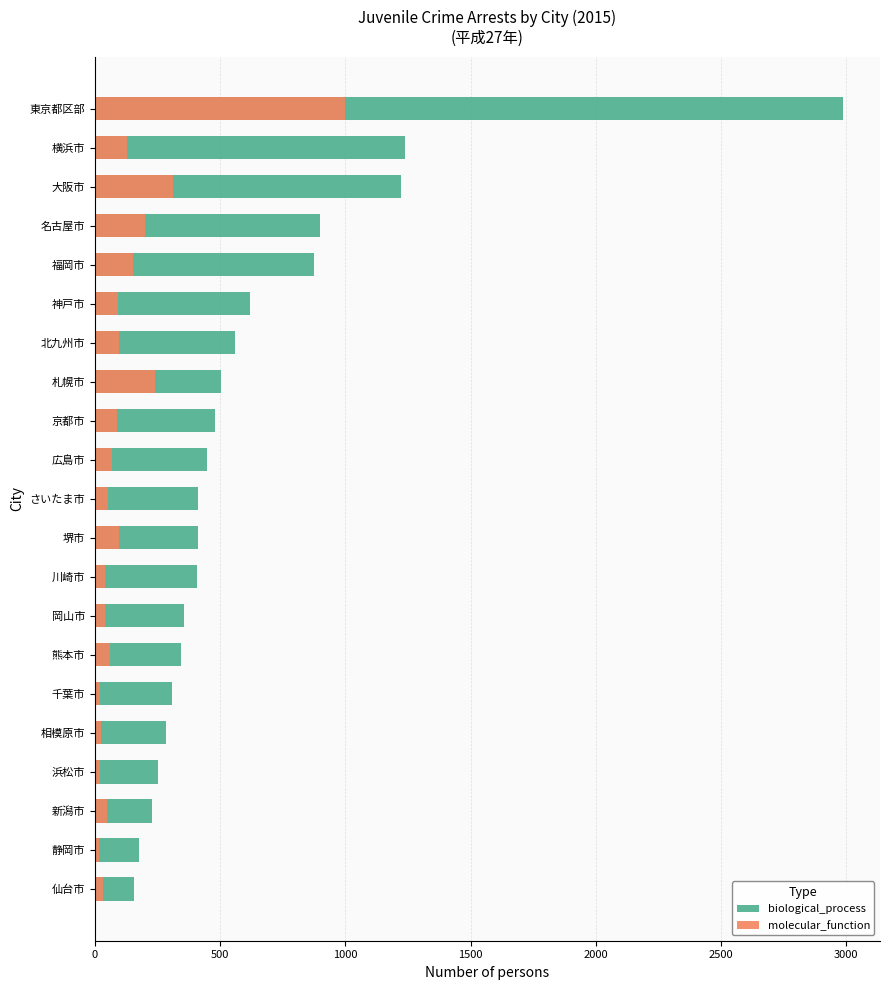

At 仙台市, list the series in order from smallest to largest.

molecular_function, biological_process